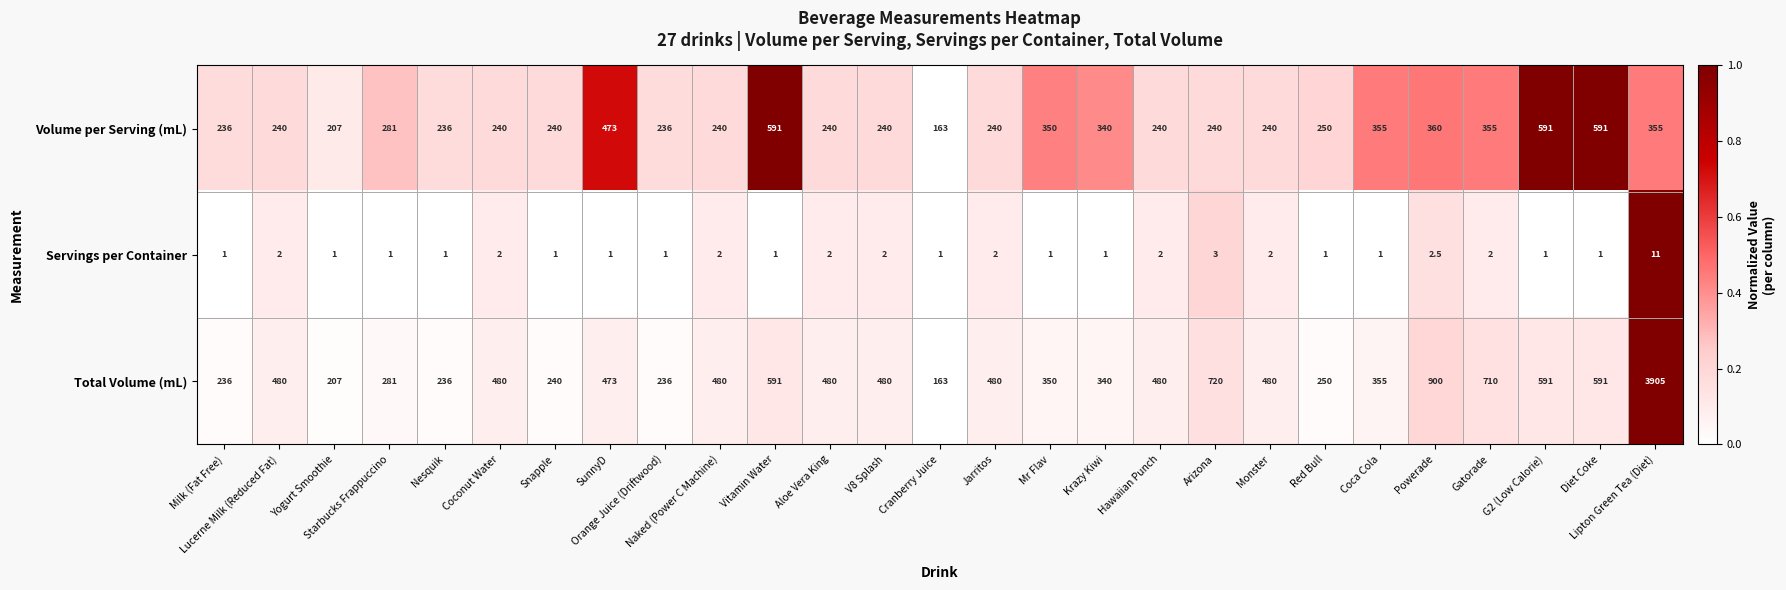

What is the difference between the highest and lowest values at Aloe Vera King?

478.0